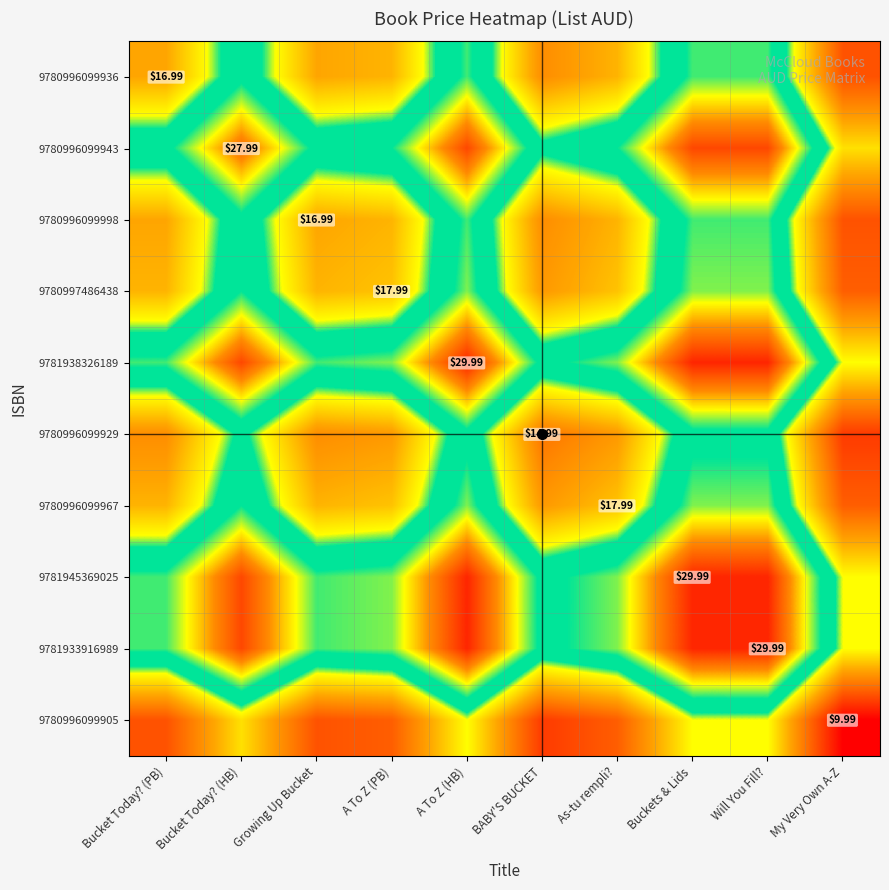

Rank the series by their maximum value, from highest to lowest.

9781938326189, 9781945369025, 9781933916989, 9780996099943, 9780997486438, 9780996099967, 9780996099936, 9780996099998, 9780996099929, 9780996099905